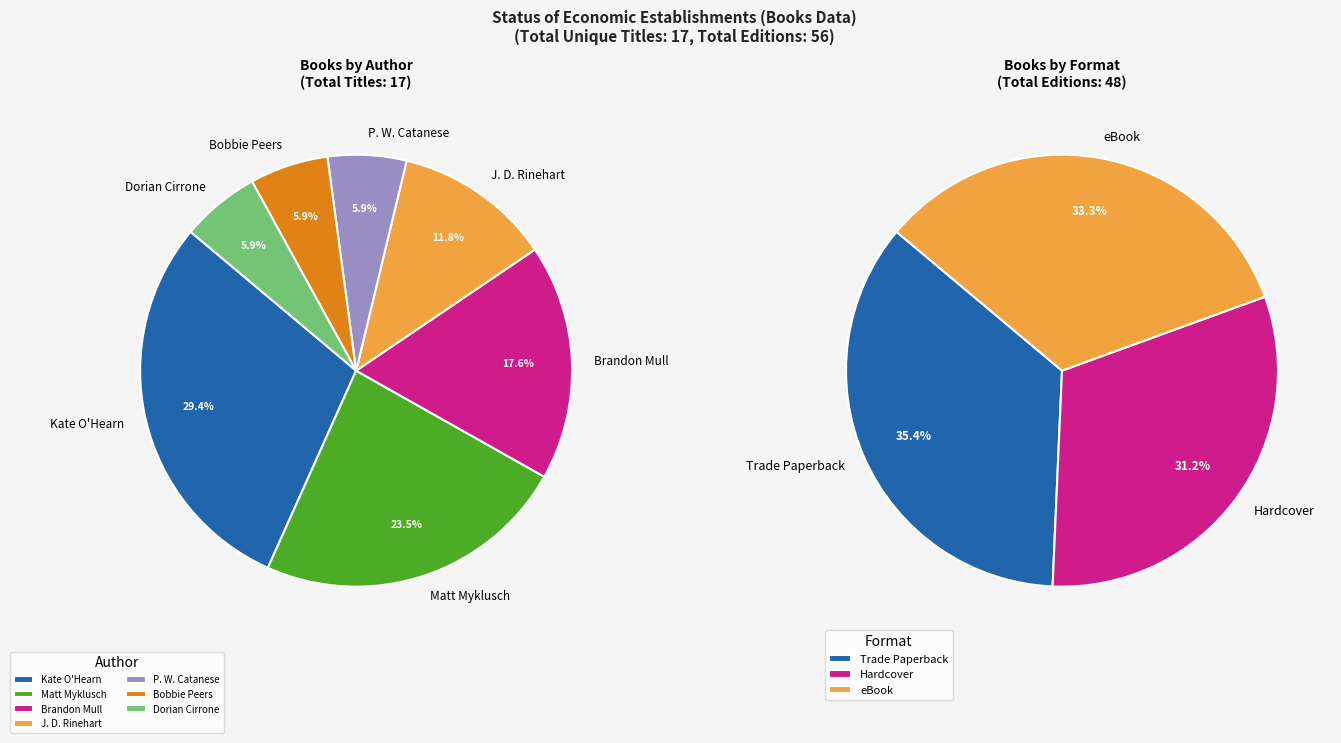

Combined, what portion of the pie is Bobbie Peers and P. W. Catanese?

11.8%